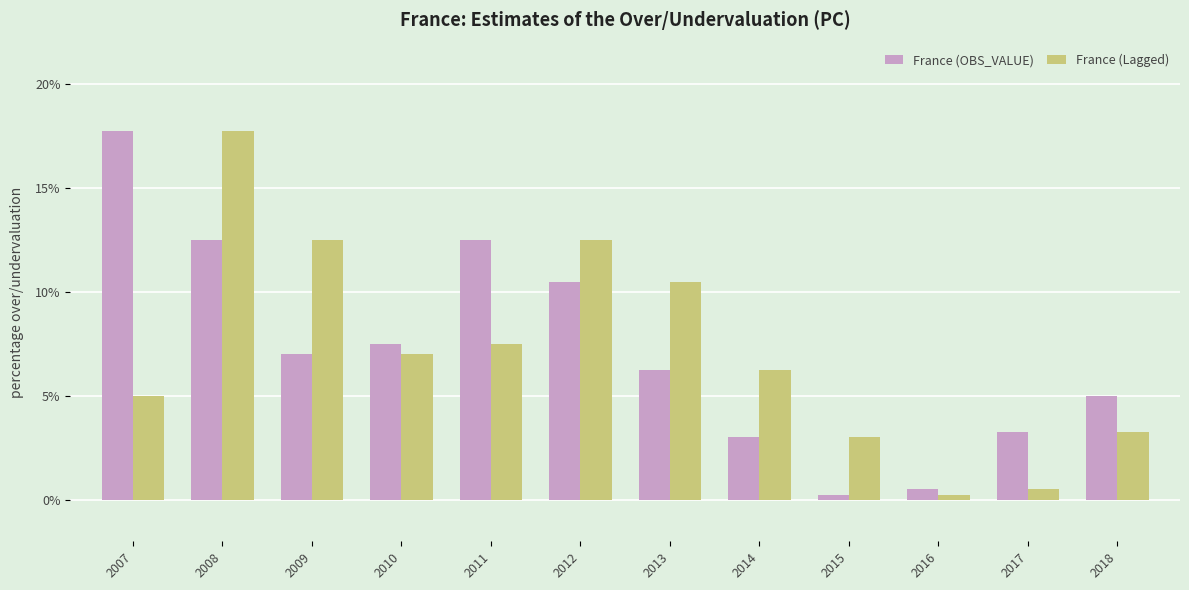

Between 2008 and 2015, which series saw the biggest shift?

France (Lagged)